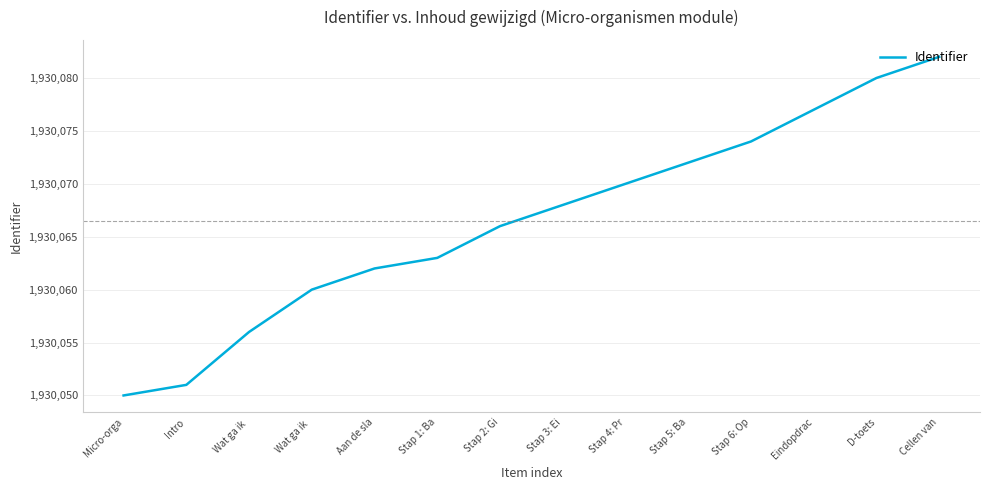

What is the difference between the values at Intro and Stap 3: Ei?

17